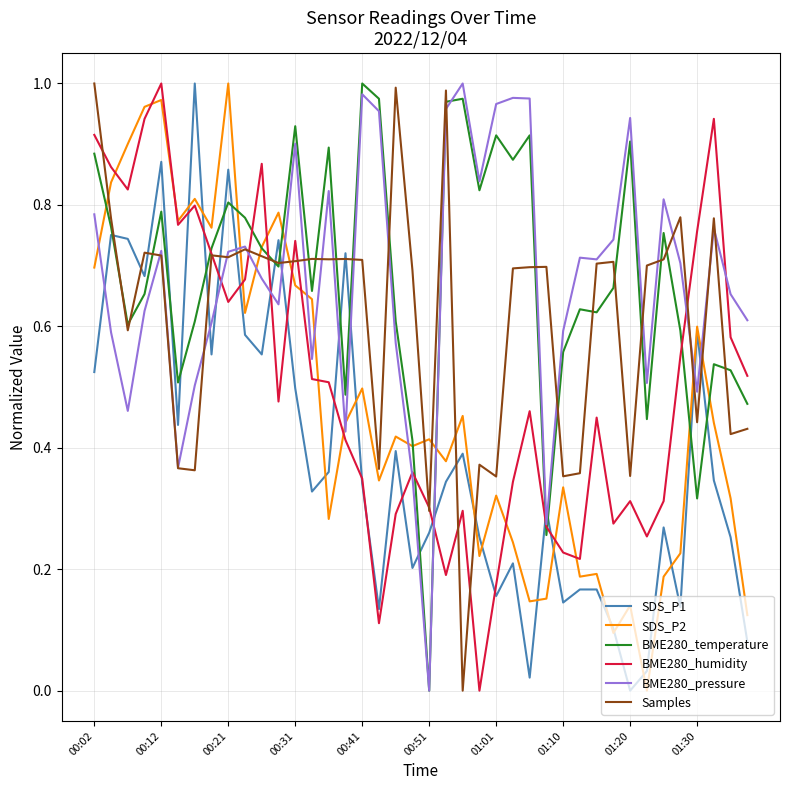

What are all the series names shown in the legend?

SDS_P1, SDS_P2, BME280_temperature, BME280_humidity, BME280_pressure, Samples